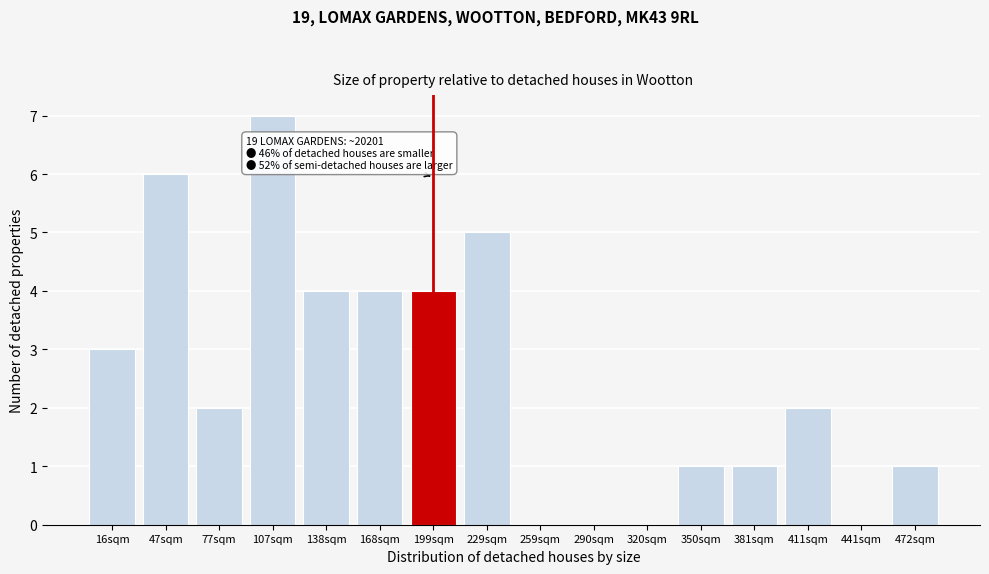

Reading left to right, transcribe all the data shown in this chart.

16sqm=3	47sqm=6	77sqm=2	107sqm=7	138sqm=4	168sqm=4	199sqm=4	229sqm=5	259sqm=0	290sqm=0	320sqm=0	350sqm=1	381sqm=1	411sqm=2	441sqm=0	472sqm=1